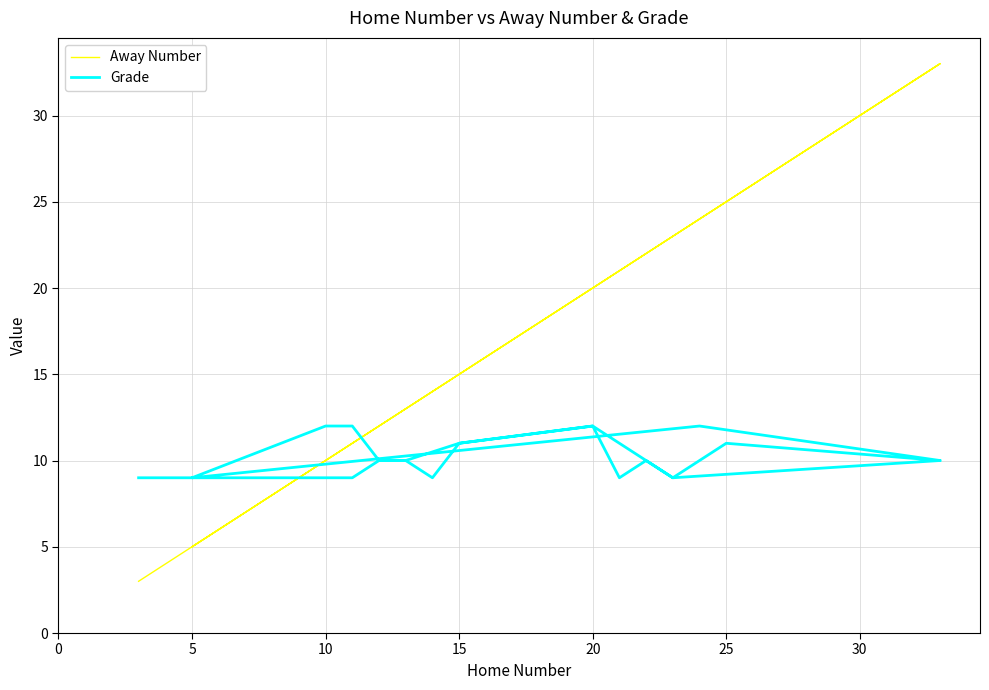

List the series in order of their overall mean, highest first.

Away Number, Grade